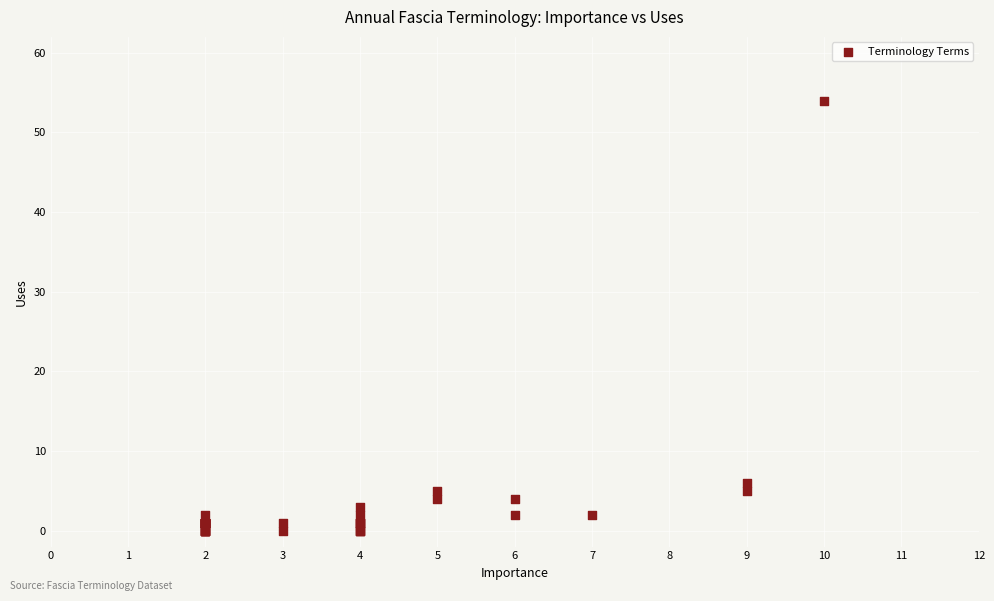

What Y value in the scatter plot is closest to 27?

6